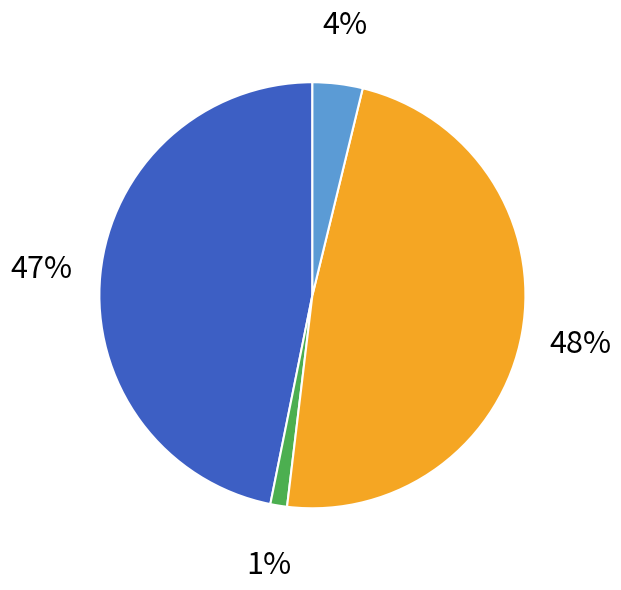

Is there any slice that represents more than half of the pie?

No